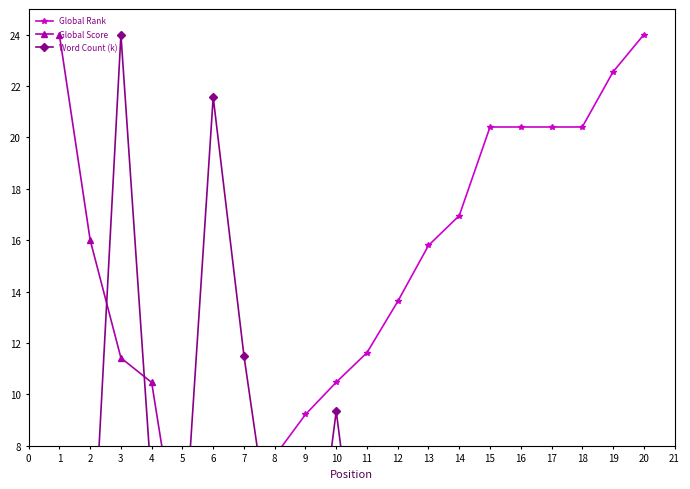

What is the difference between the maximum and minimum values in the Word Count (k) series?

24.0